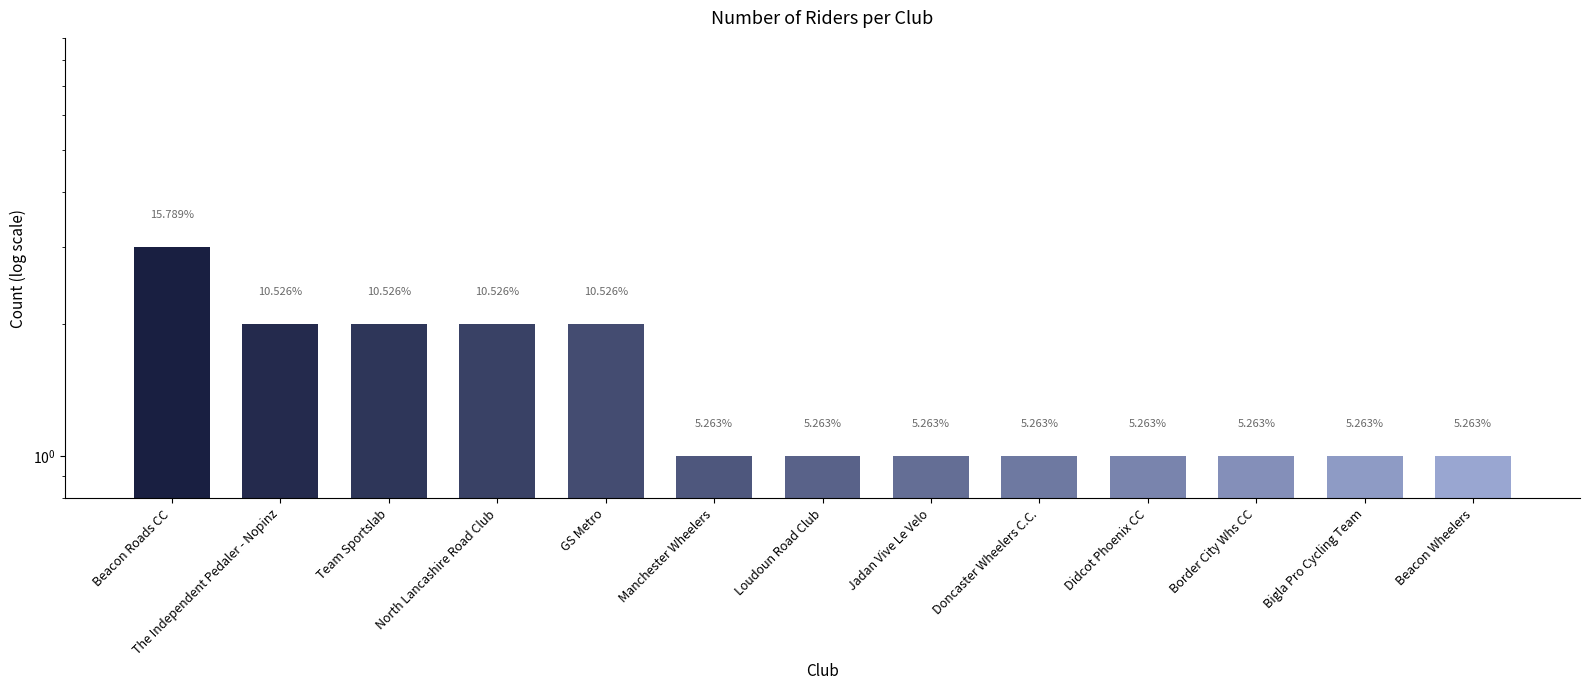

What is the greatest value displayed?

3